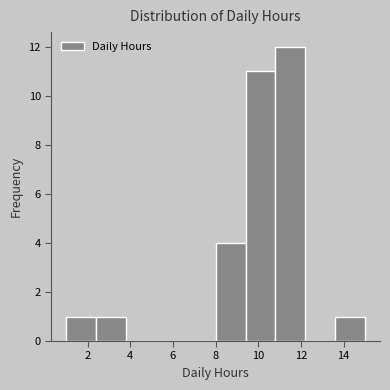

Reading left to right, list every bar in this chart as the range it spans on the x-axis followed by its height. The values are not printed on the chart, so give them approximately, as read against the axis.

1.0 to 2.4: 1
2.4 to 3.8: 1
3.8 to 5.2: 0
5.2 to 6.6: 0
6.6 to 8.0: 0
8.0 to 9.4: 4
9.4 to 10.8: 11
10.8 to 12.2: 12
12.2 to 13.6: 0
13.6 to 15.0: 1